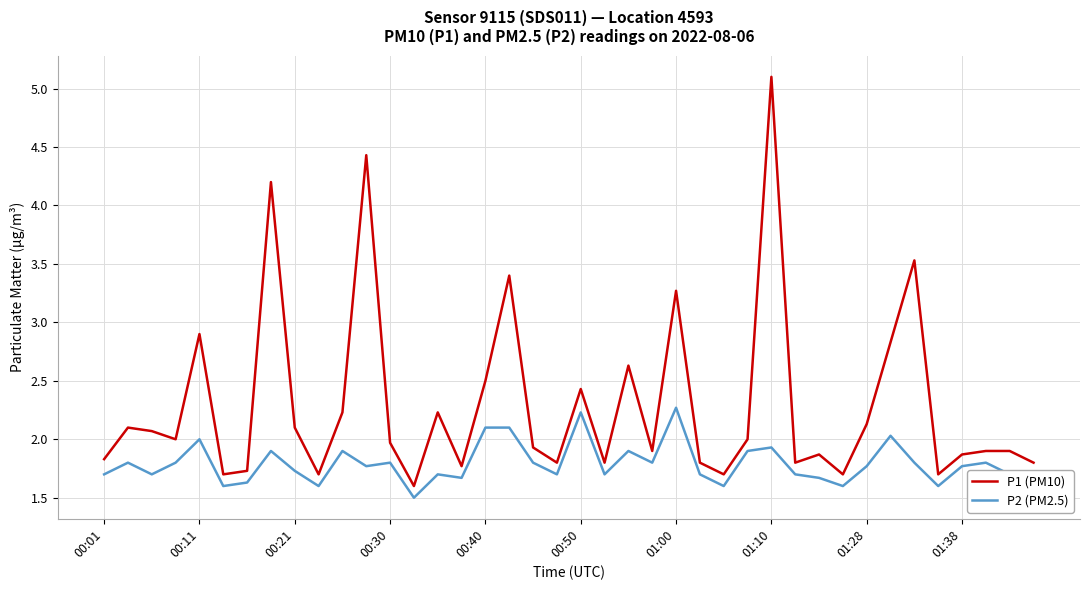

True or false: P1 (PM10) and P2 (PM2.5) intersect in this chart.

False